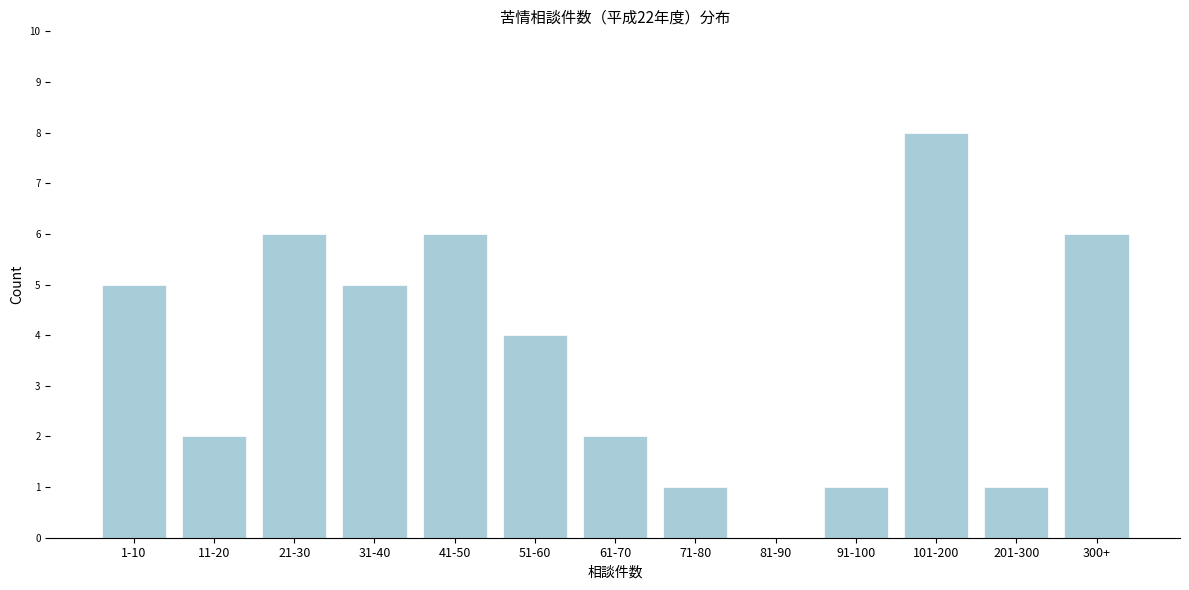

Reading right to left, transcribe all the data shown in this chart.

300+=6	201-300=1	101-200=8	91-100=1	81-90=0	71-80=1	61-70=2	51-60=4	41-50=6	31-40=5	21-30=6	11-20=2	1-10=5